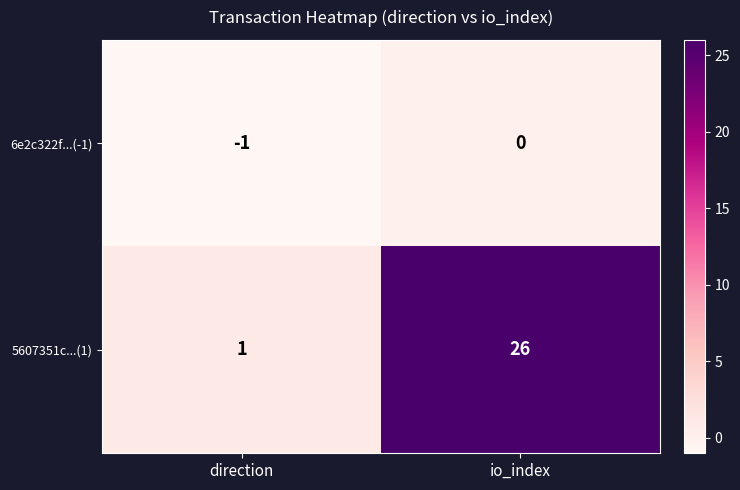

The value of 6e2c322f...(-1) at io_index is 0. True or false?

True